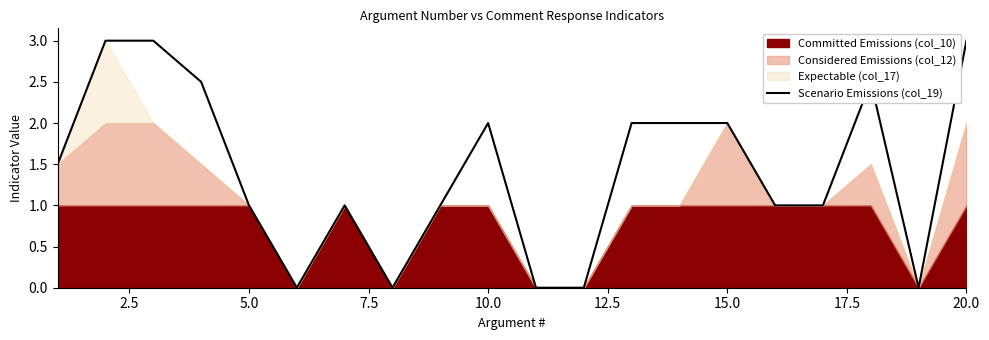

What is the difference between the maximum and minimum values?

3.0